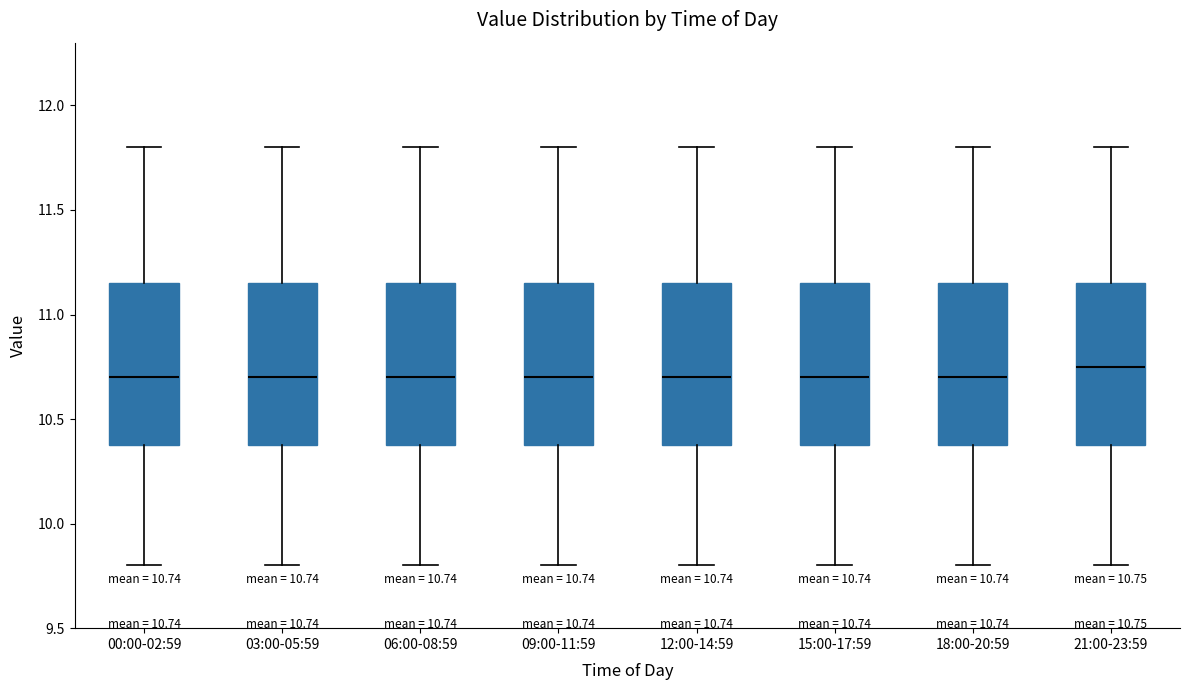

Which box's median line is the highest?

21:00-23:59